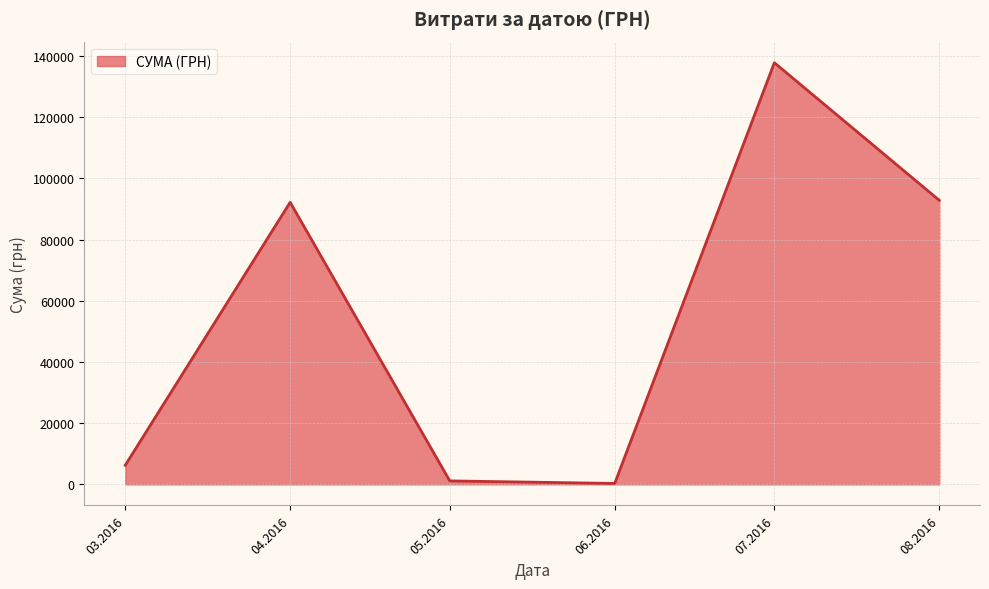

Reading left to right, list all the values displayed in this chart.

6218.4	92212.2	1134.2	300.0	137843.0	92856.7